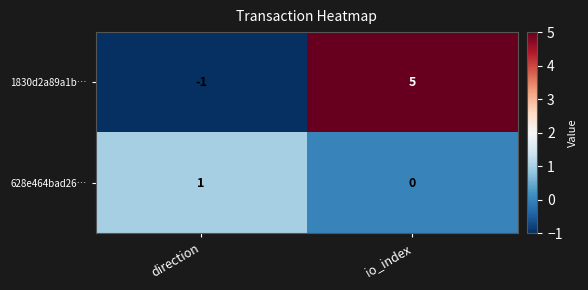

Which series has the widest spread of values?

1830d2a89a1b…